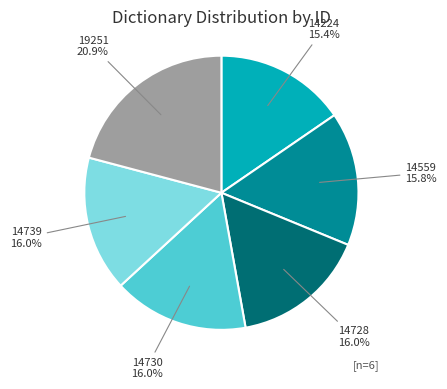

The 14730 slice represents 8% of the pie. True or false?

False